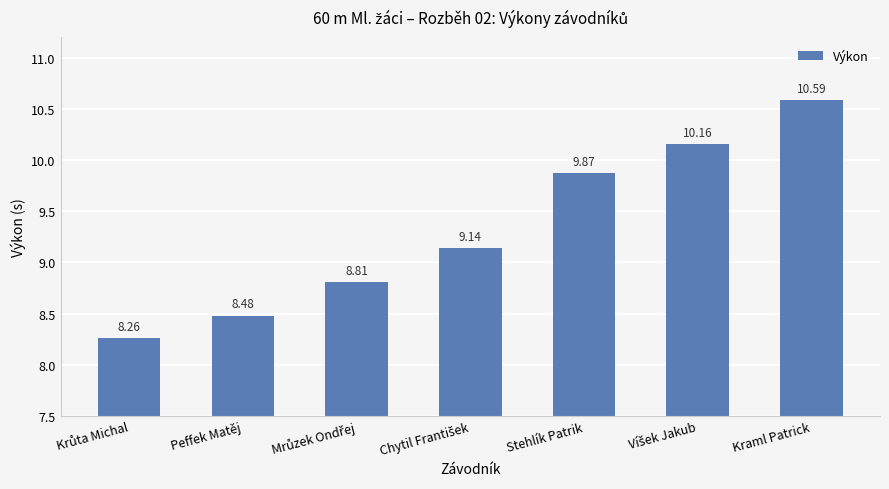

Count the number of values greater than 9.

4